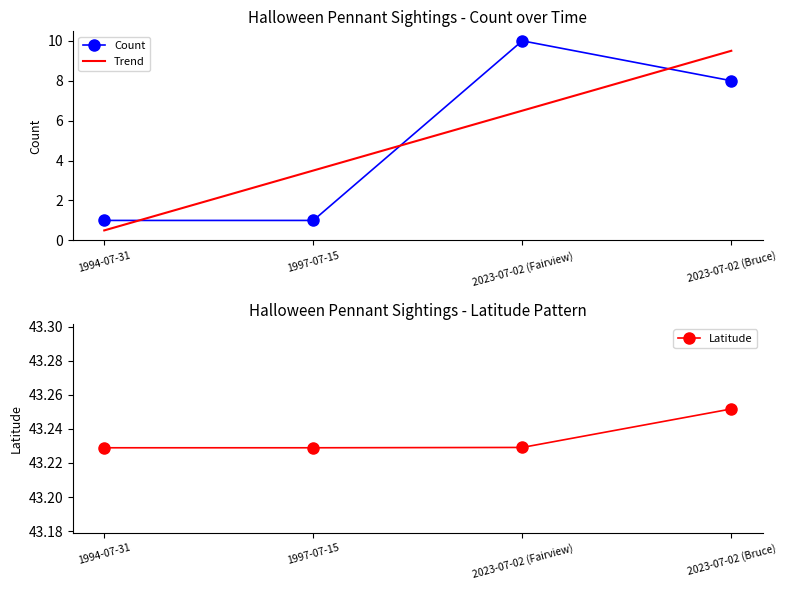

How many values in the Trend series are below 6?

2